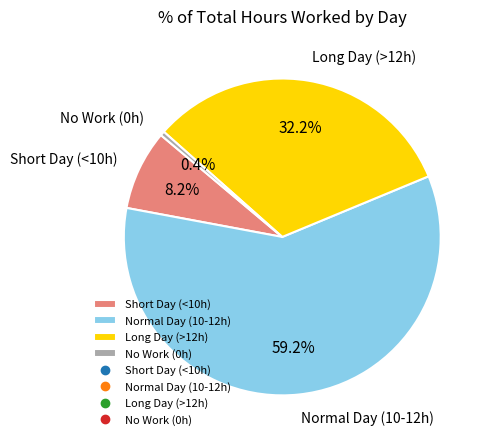

Is there a majority slice in this chart?

Yes